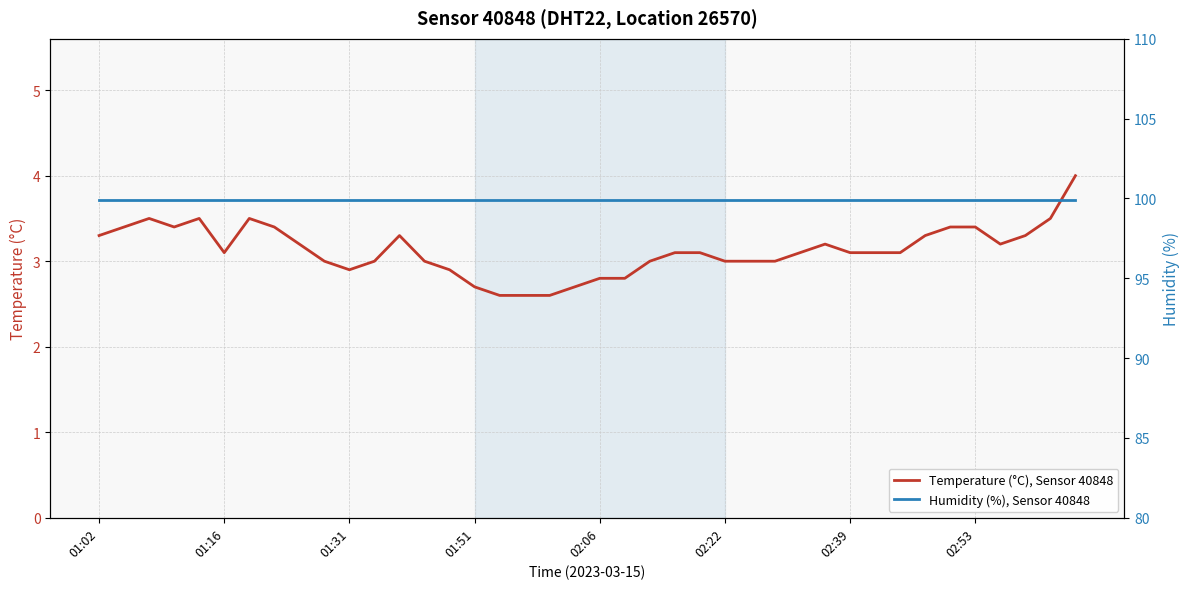

At how many categories does at least one series exceed 98?

40